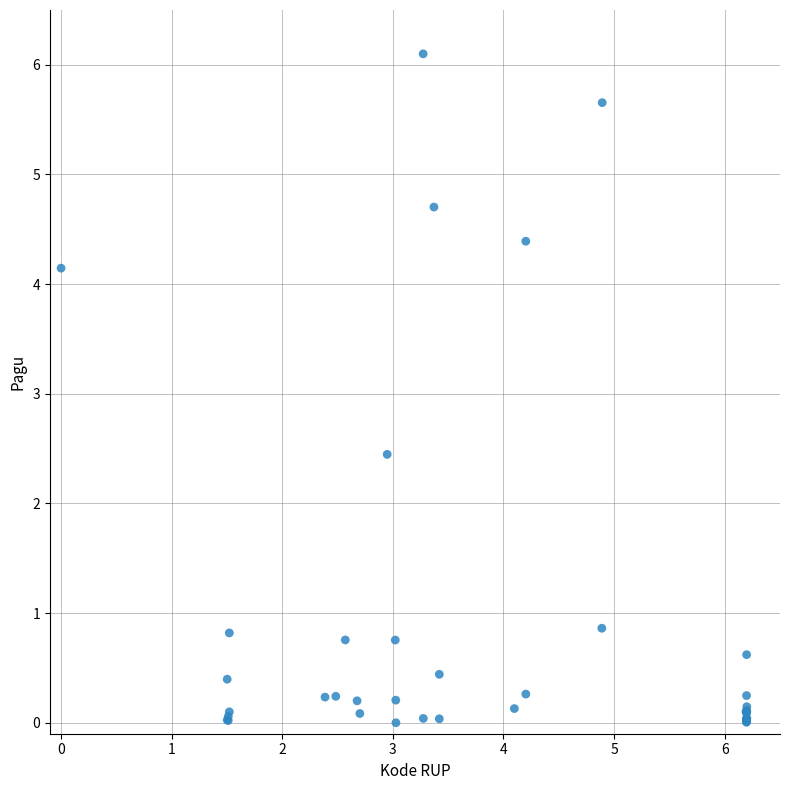

What Y value in the scatter plot is closest to 3?

2.4